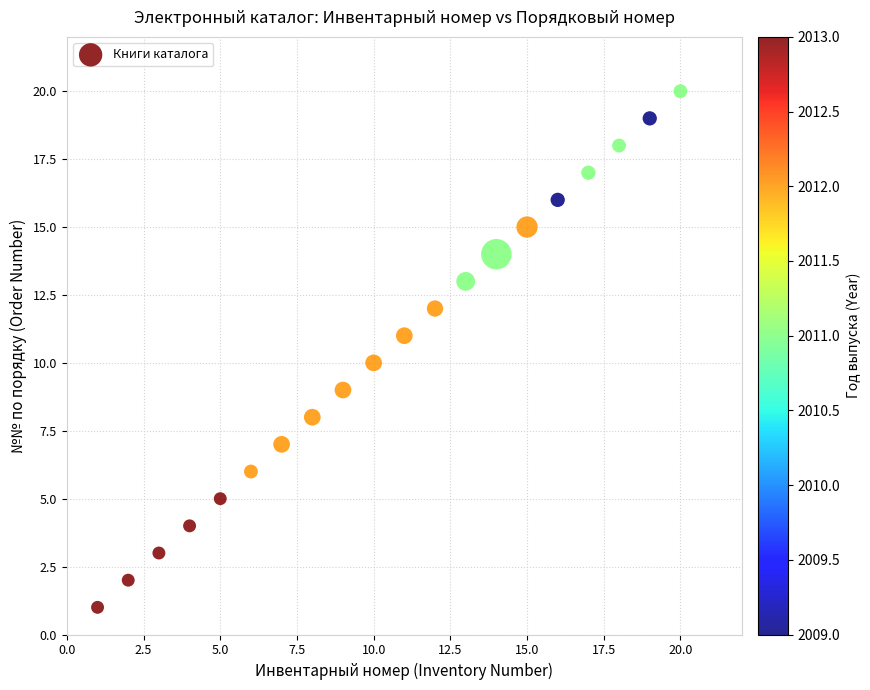

What is the range of X values (max minus min)?

19